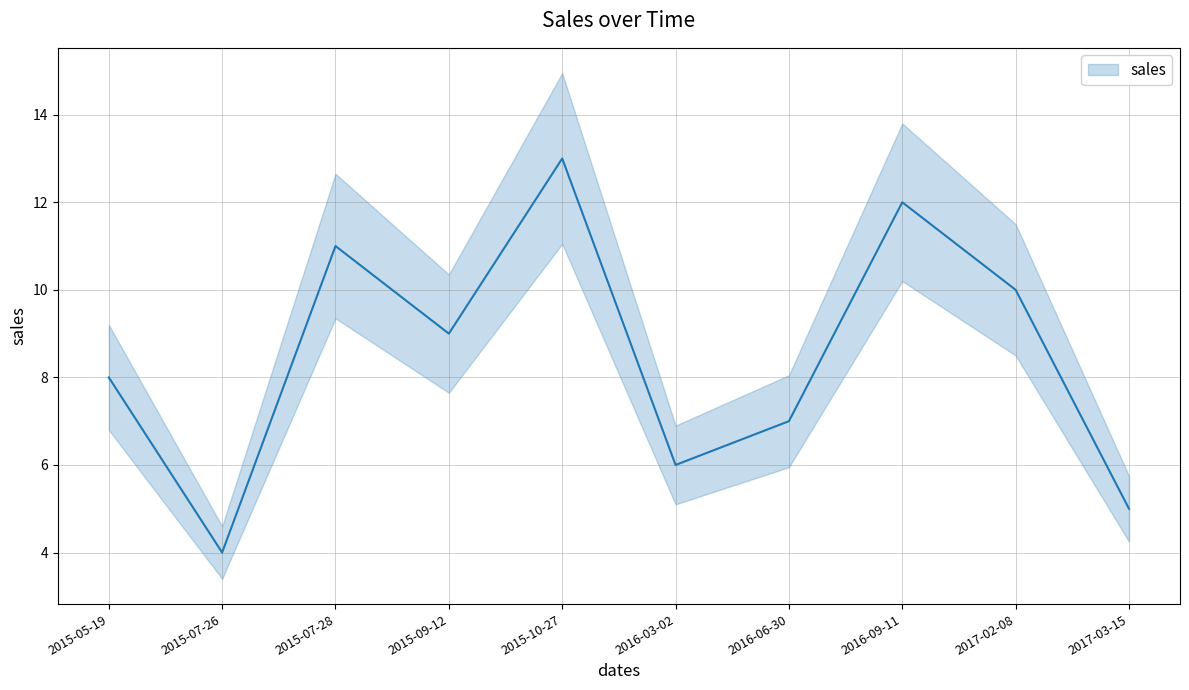

What is the change in value from 2016-03-02 to 2016-06-30?

+1